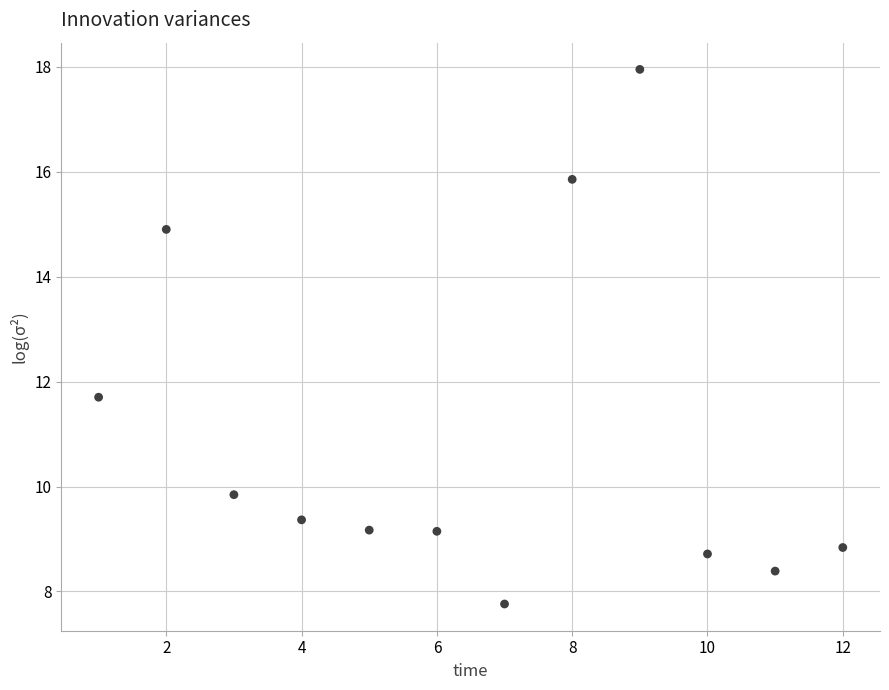

What is the average Y value?

11.0